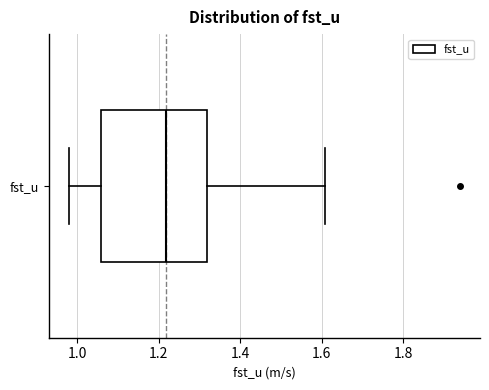

Where is the left edge of the box for fst_u on the x-axis? The values are not printed on the chart, so give them approximately, as read against the axis.

1.06